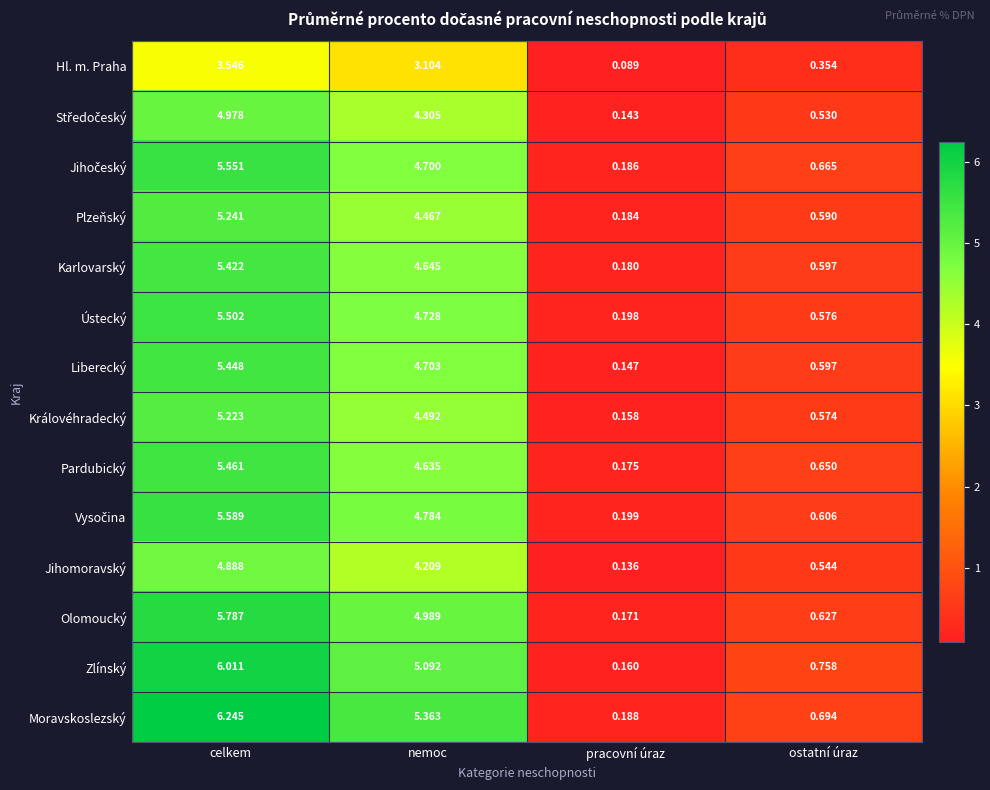

Which label corresponds to the largest value in the chart?

celkem